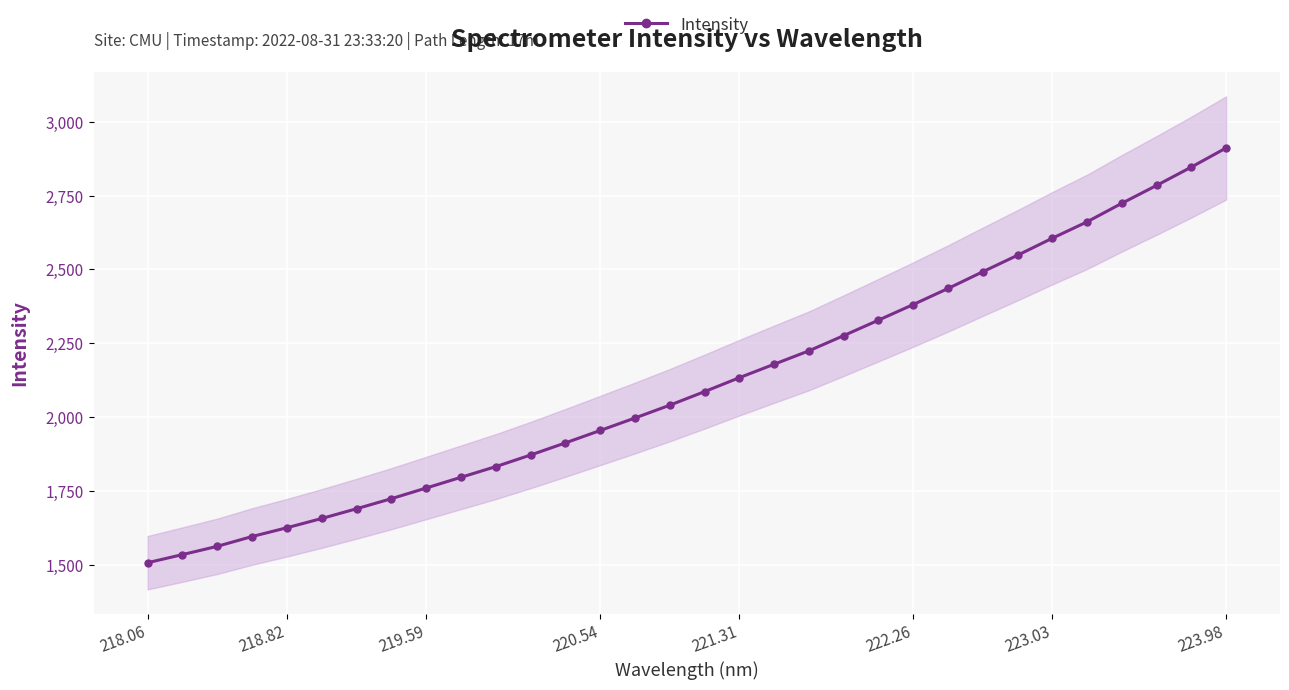

What is the lowest value of the Intensity series?

1507.1